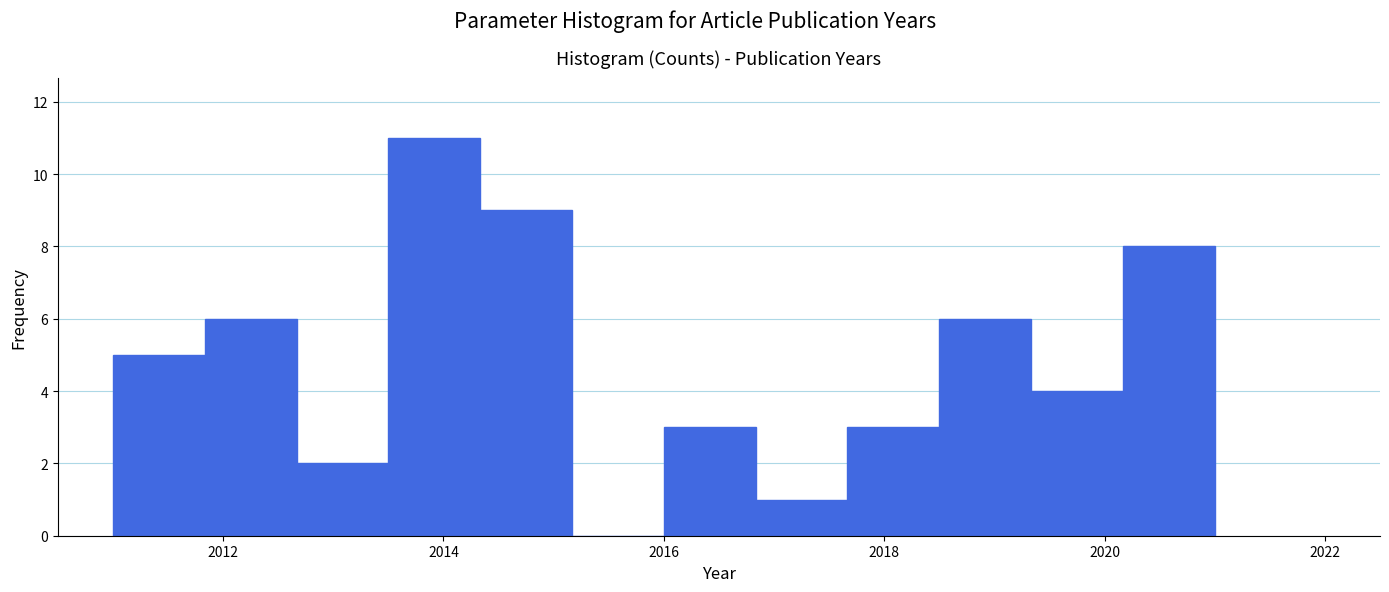

Over which range of the x-axis is the bar tallest?

2013.6 to 2014.4